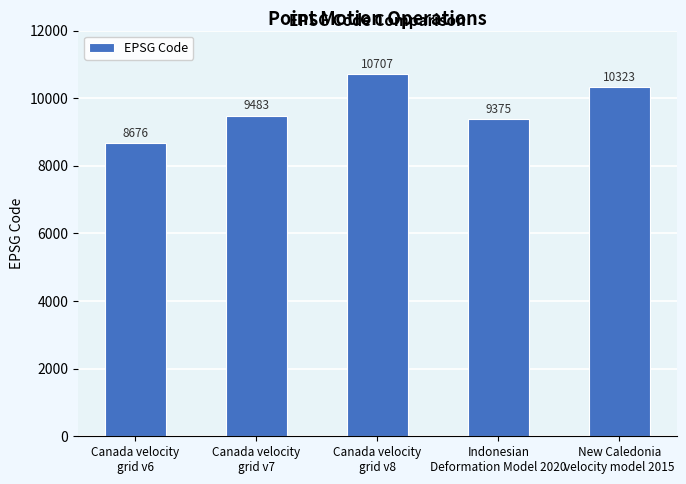

What is the maximum value shown in the chart?

10707